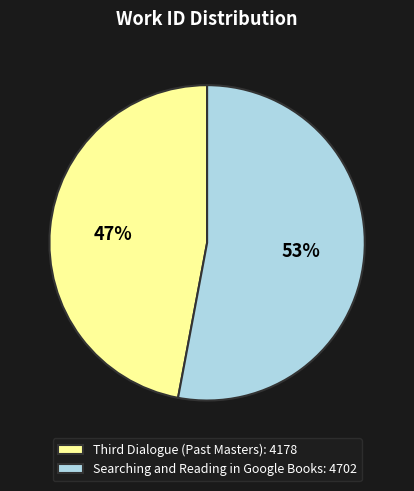

Is it true that Searching and Reading in Google Books is 53% of the pie?

True